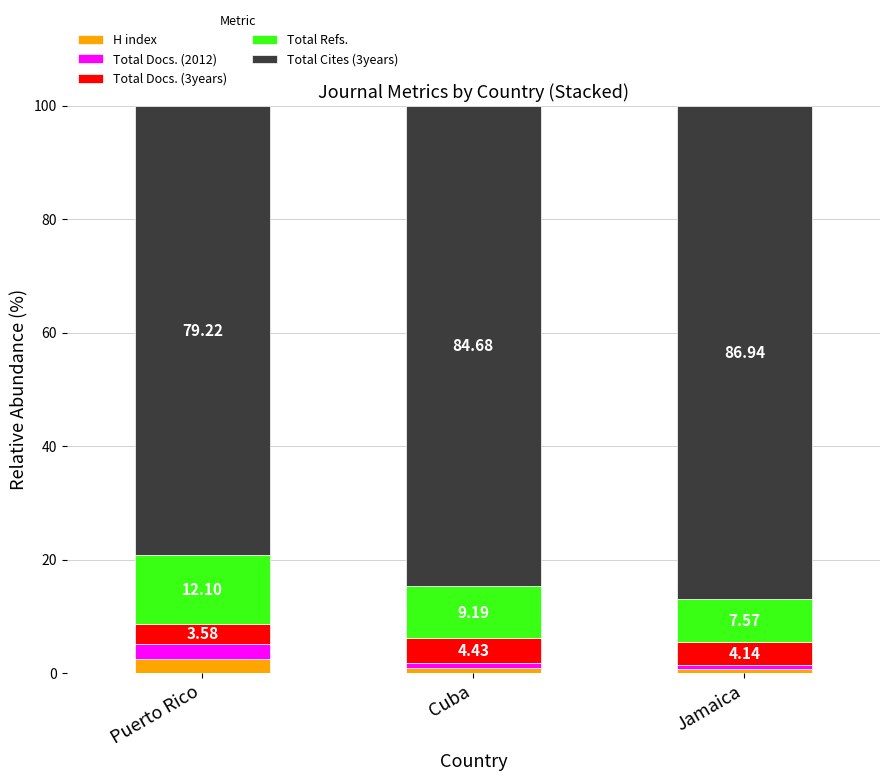

At which label does H index reach its peak?

Puerto Rico